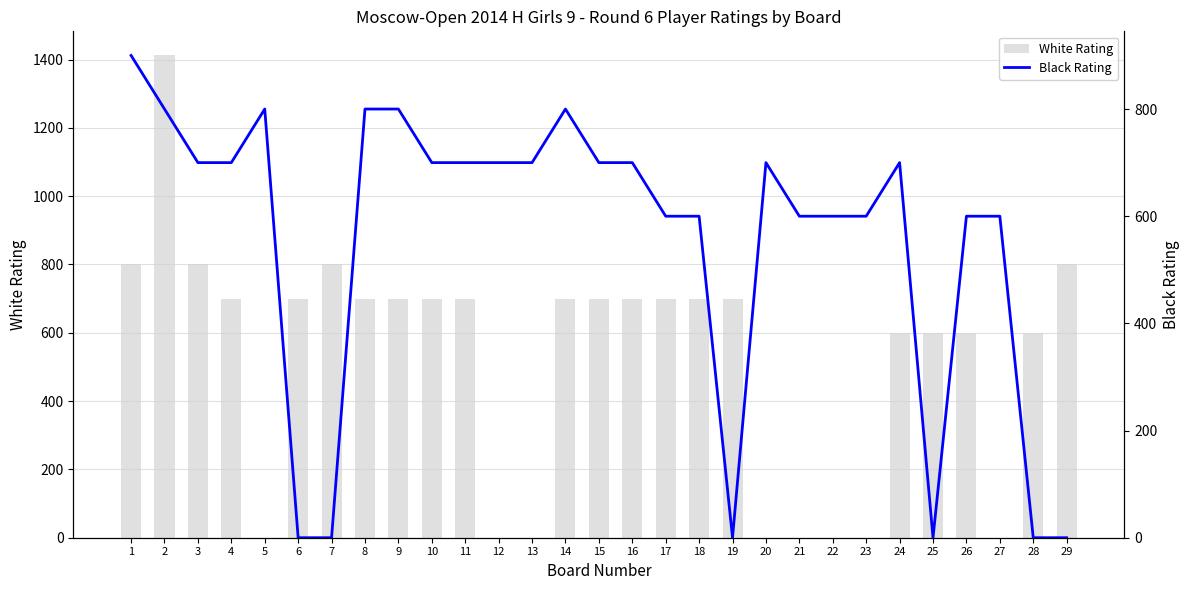

The value of White Rating at 22 is 770. True or false?

False